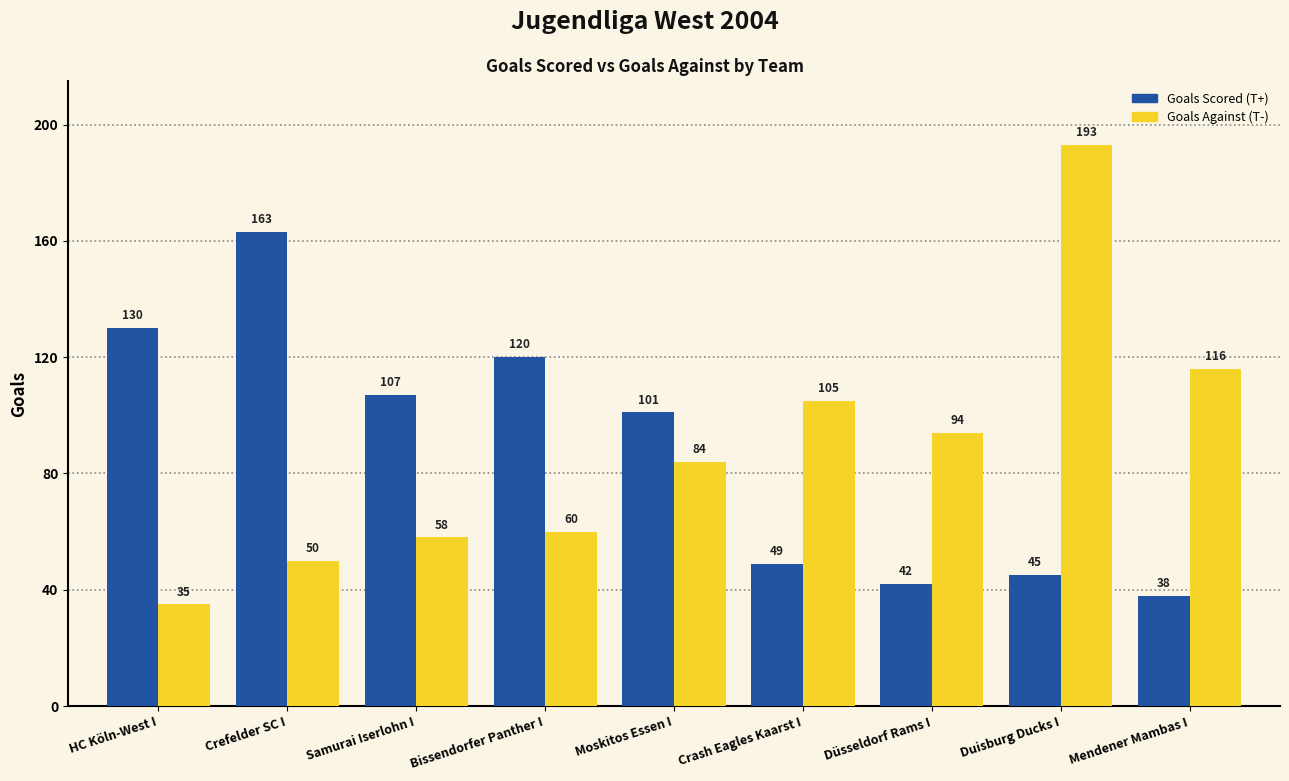

What is the minimum value shown in the chart?

35